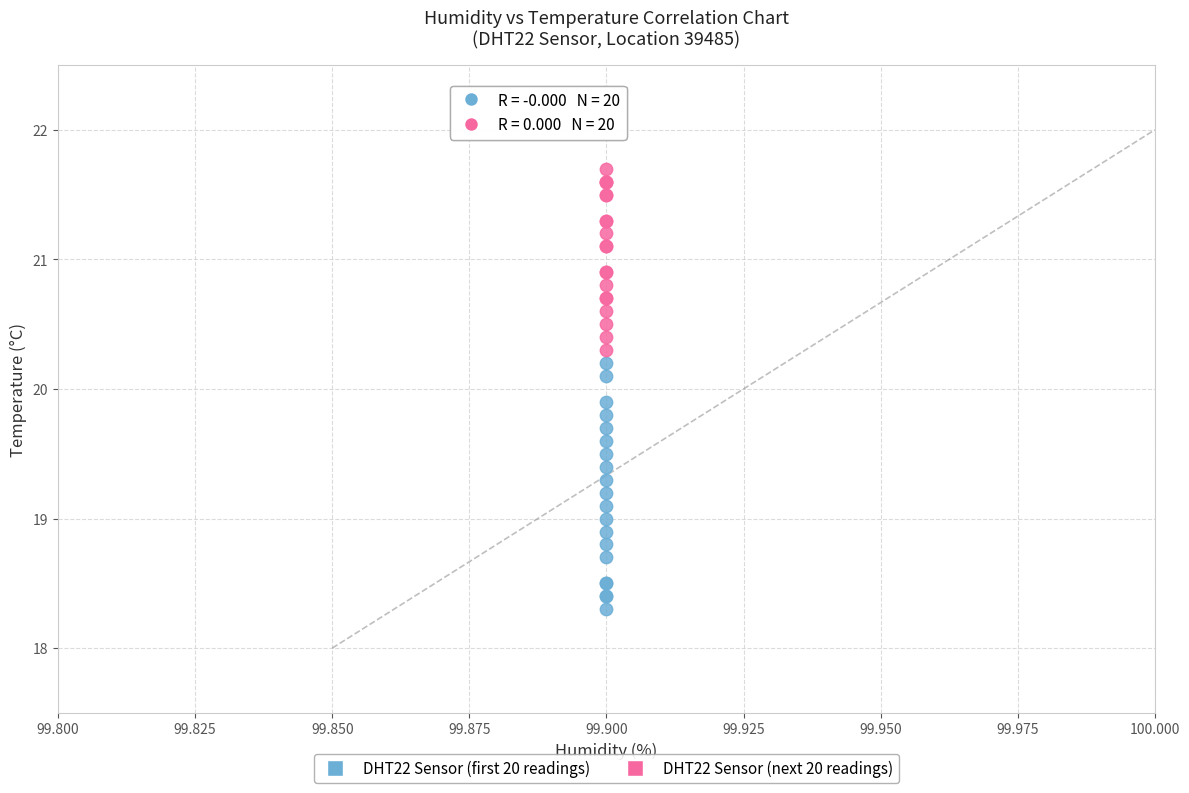

Which series contains the highest Y value?

DHT22 Sensor (next 20 readings)